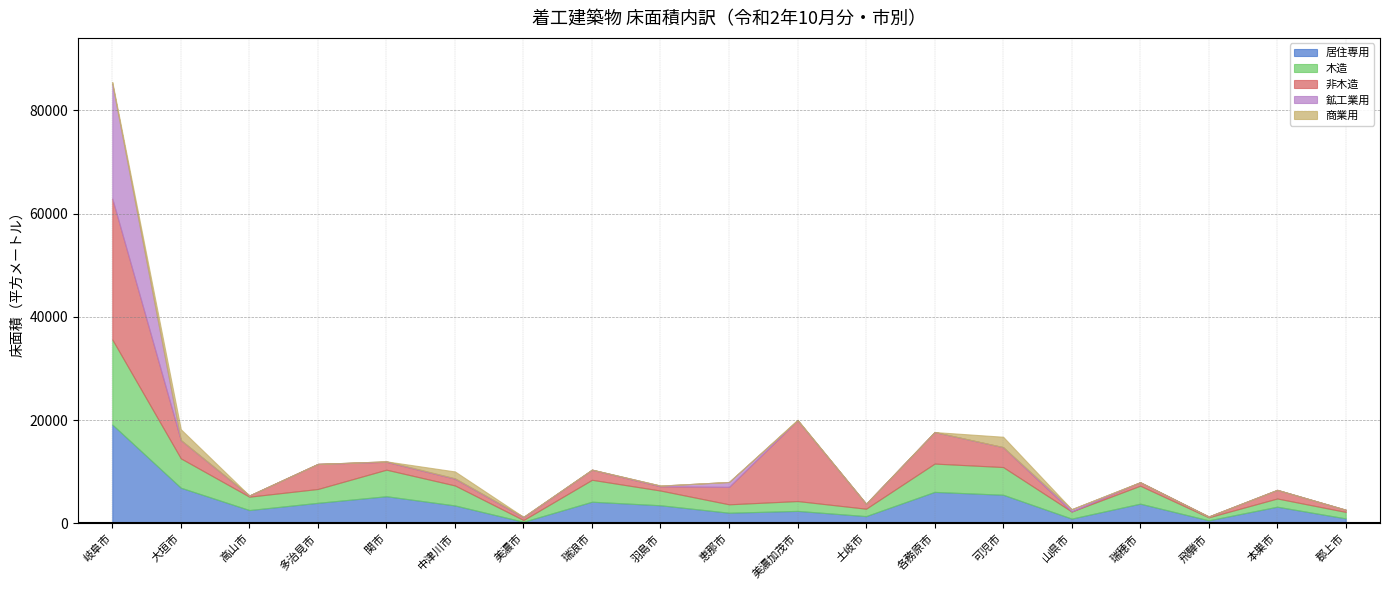

How many interior local peaks does the 木造 series have?

6